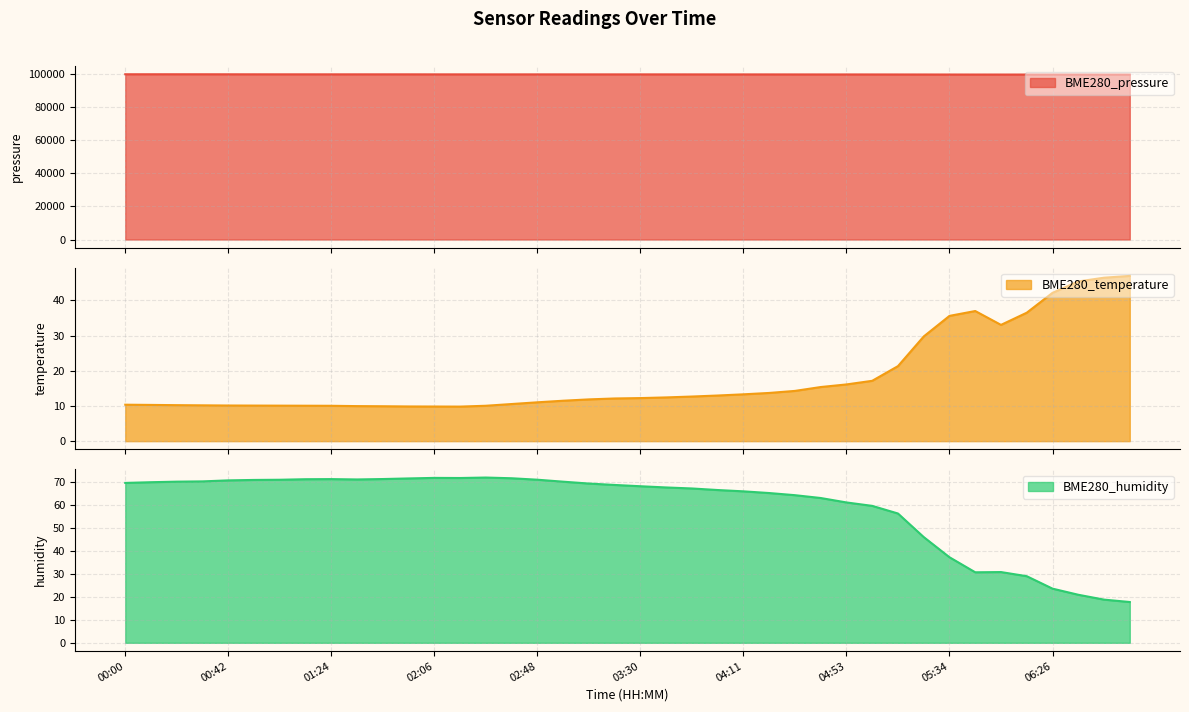

What value does the BME280_humidity series have at 06:05?

29.0